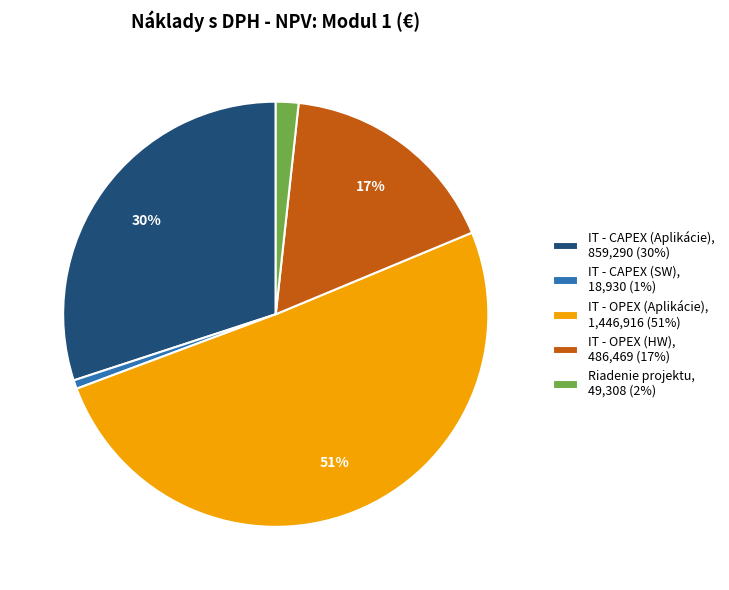

Is it true that IT - CAPEX (Aplikácie) is 30% of the pie?

True